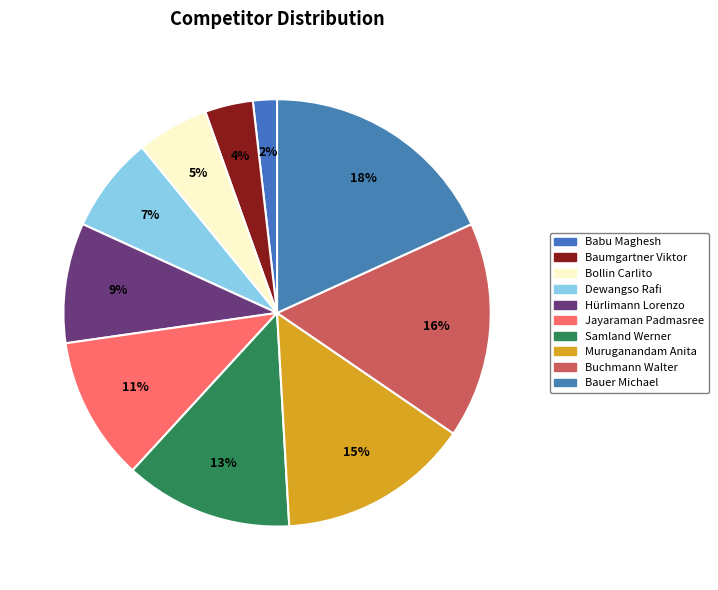

The Jayaraman Padmasree slice represents 11% of the pie. True or false?

True